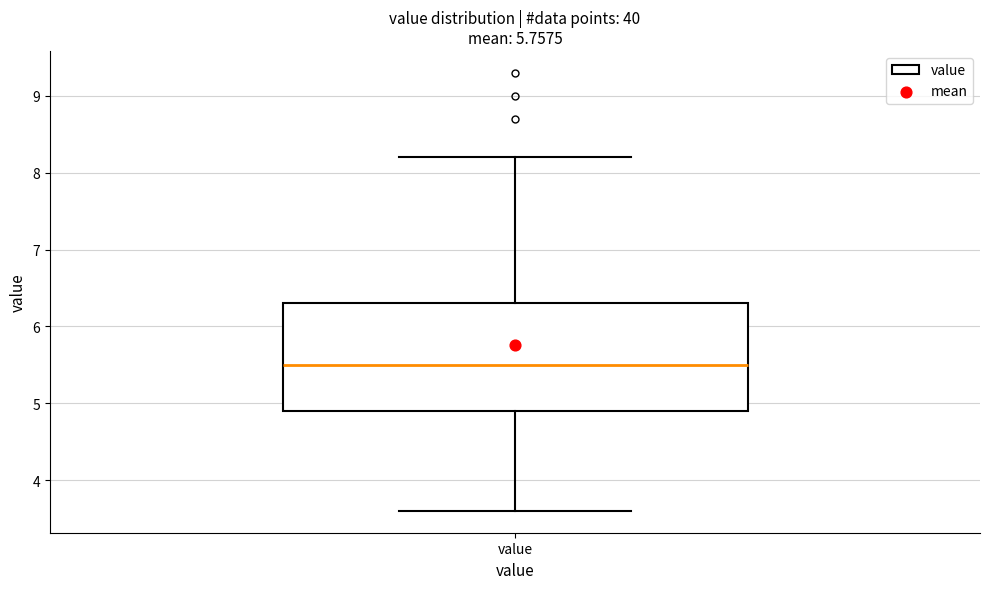

Transcribe this box plot: give where the median line is, the range the box spans, and where the two whiskers end, as read against the y-axis. The values are not printed on the chart, so give them approximately, as read against the axis.

median 5.5, box 4.9 to 6.3, whiskers 3.6 to 8.2